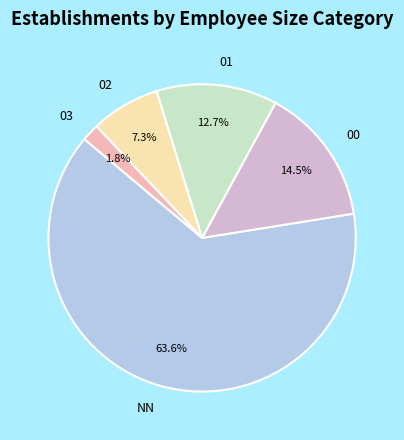

Does any single category account for the majority?

Yes